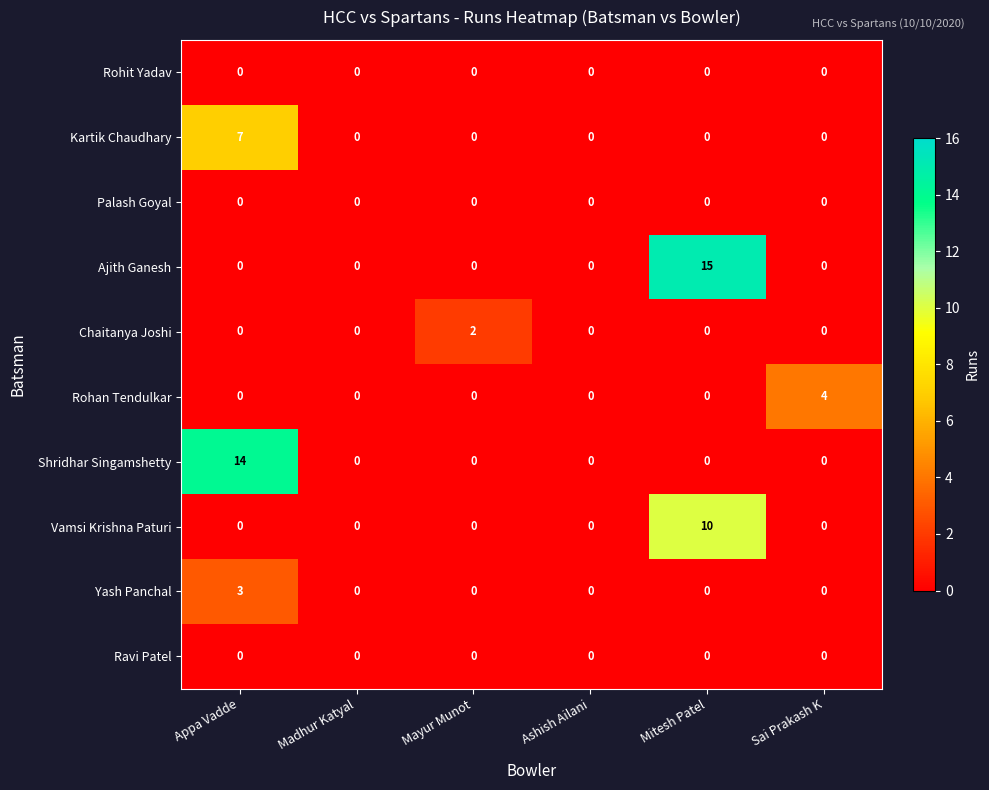

What is the difference between the maximum and minimum values in the Vamsi Krishna Paturi series?

10